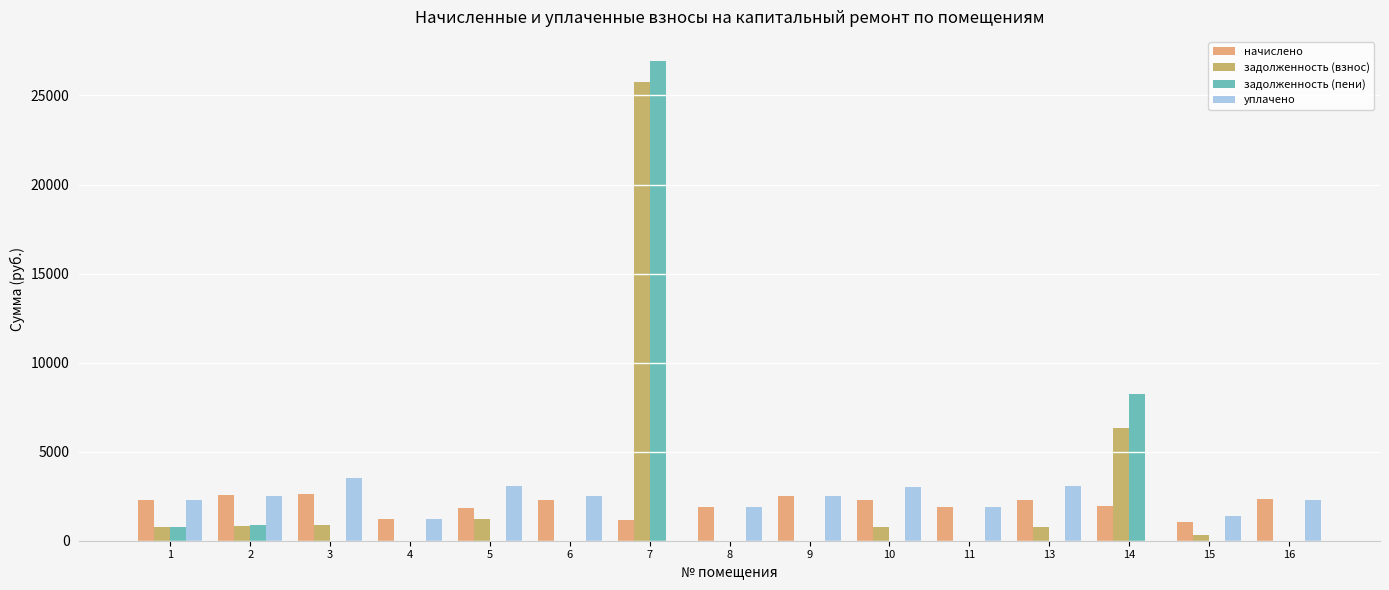

What is the total value across all series at 6?

4810.5